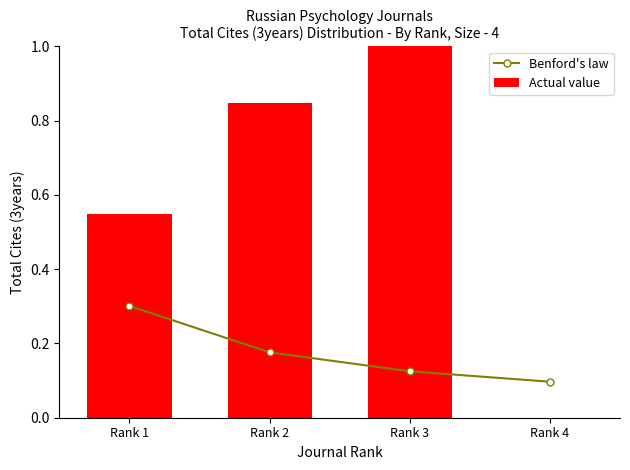

How many groups of bars are there?

4